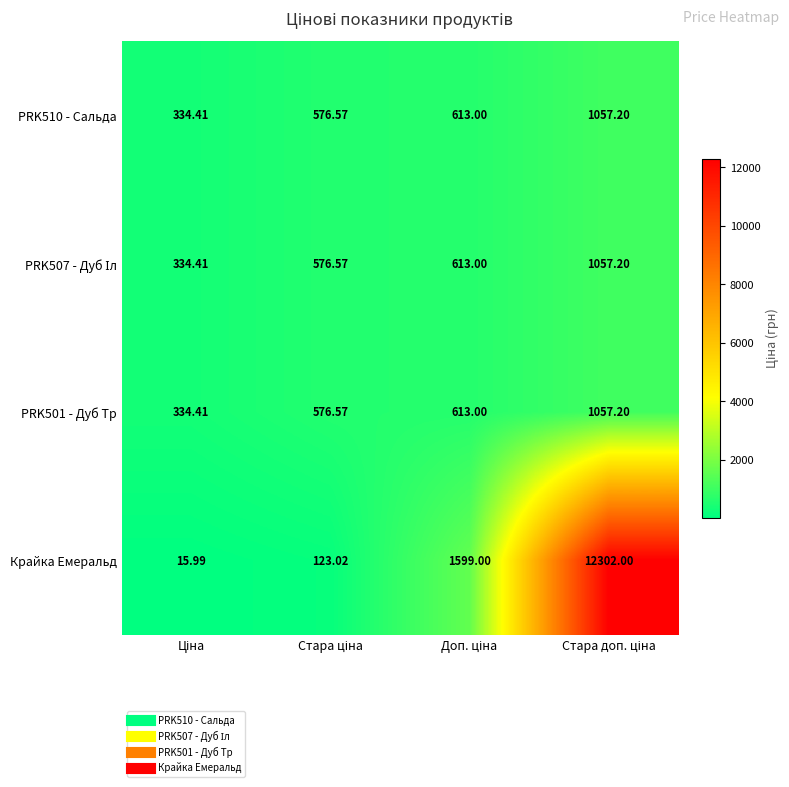

Which series has the widest spread of values?

Крайка Емеральд